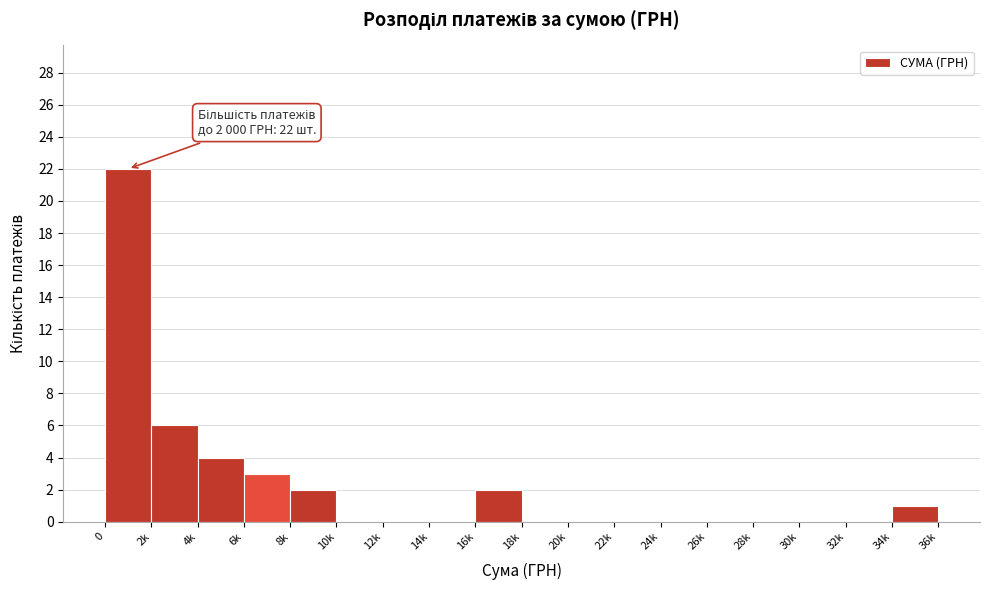

Reading right to left, extract all data points from this chart.

34k=1	32k=0	30k=0	28k=0	26k=0	24k=0	22k=0	20k=0	18k=0	16k=2	14k=0	12k=0	10k=0	8k=2	6k=3	4k=4	2k=6	0=22